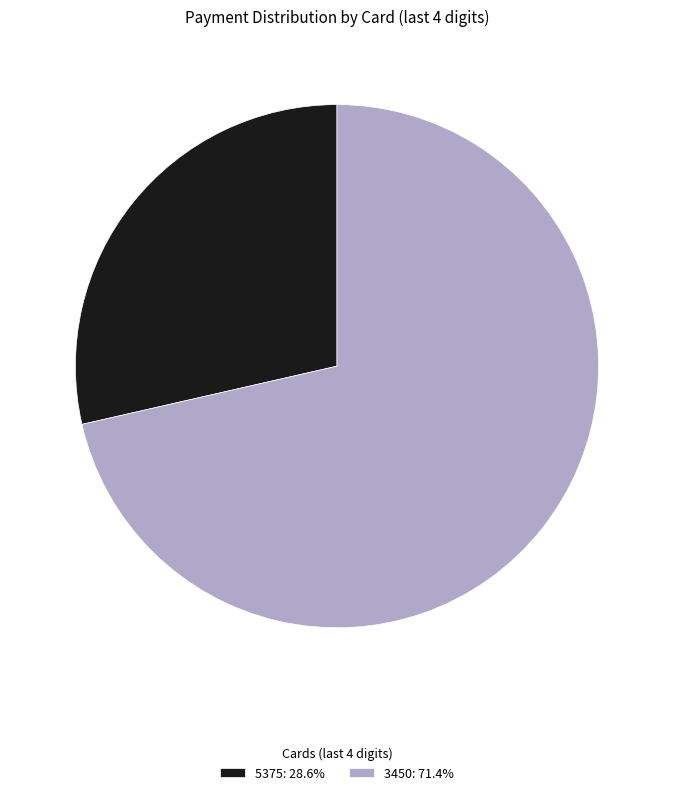

What is the ratio of the value at 5375: 28.6% to the value at 3450: 71.4%?

0.4